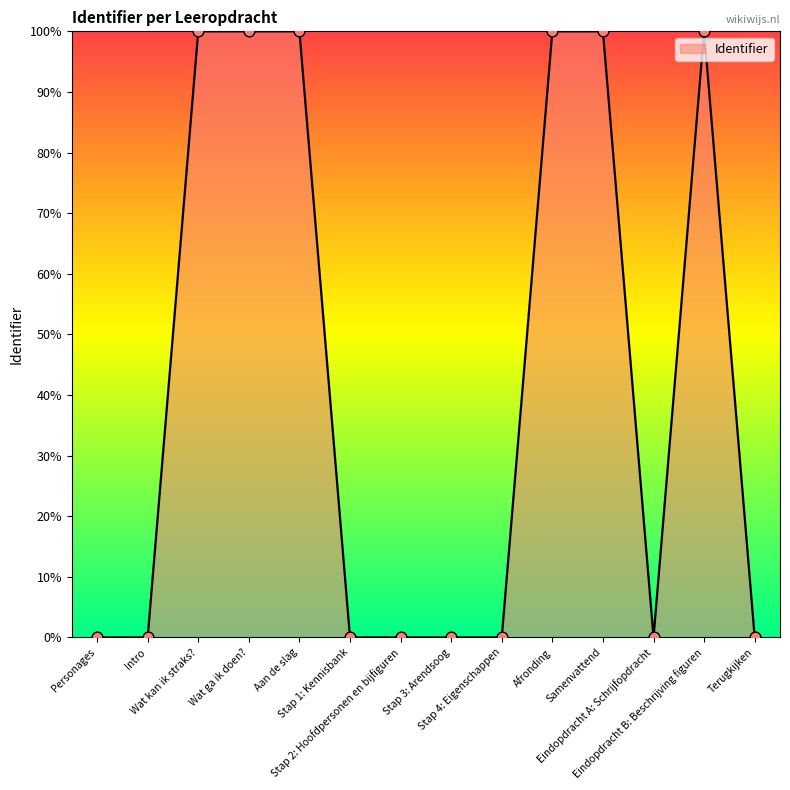

What is the greatest value displayed?

100.0